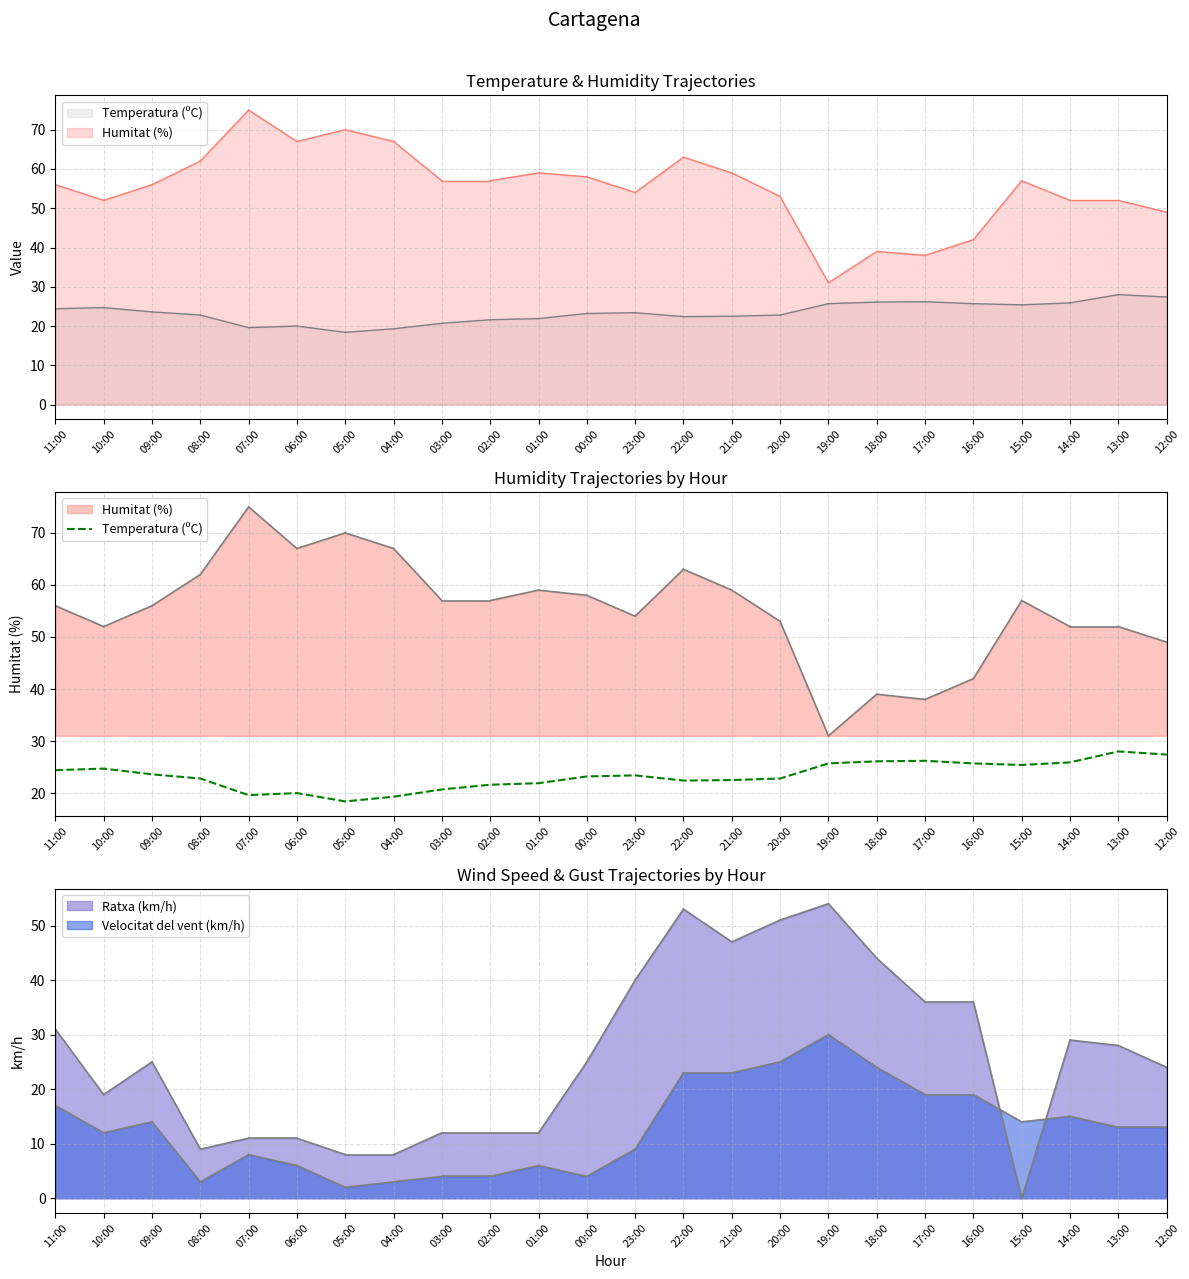

How many interior local valleys (lower than both neighbors) does the data have?

4